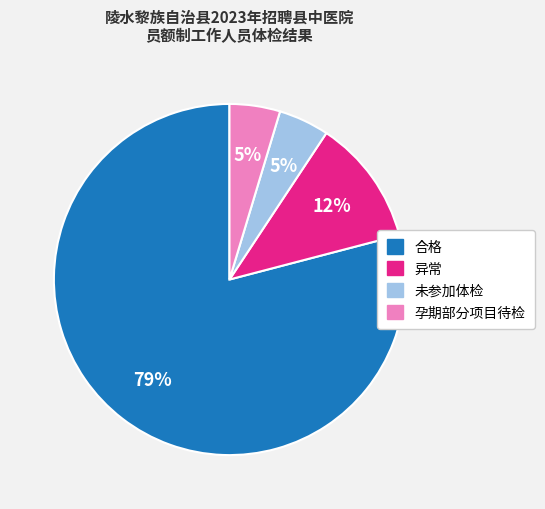

Between 合格 and 异常, which is larger?

合格